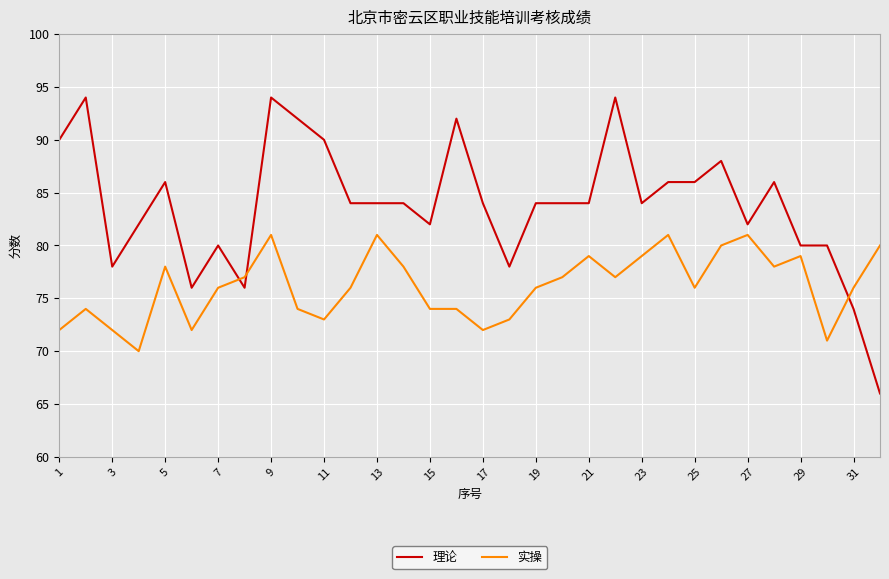

Which series has the widest spread of values?

理论